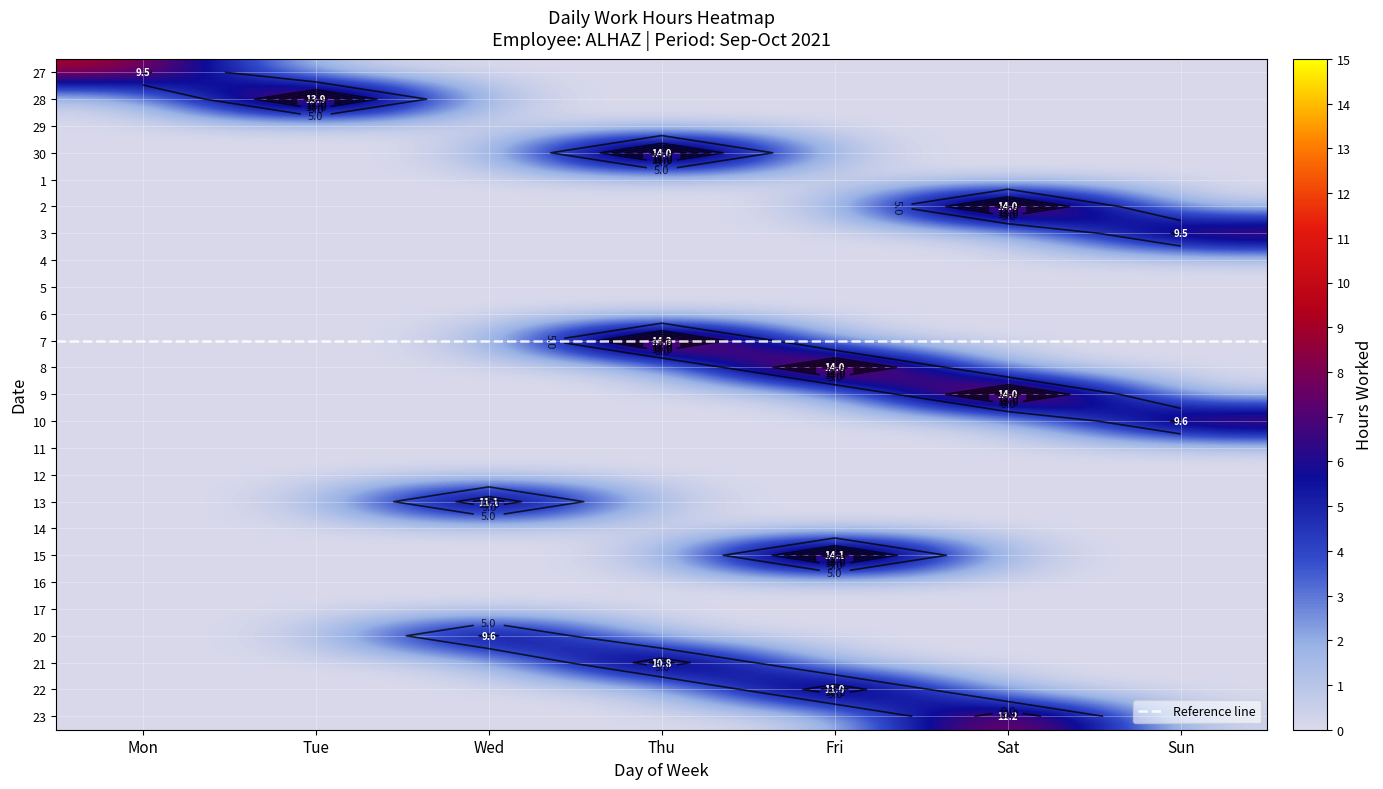

Count the number of categories in the chart.

7